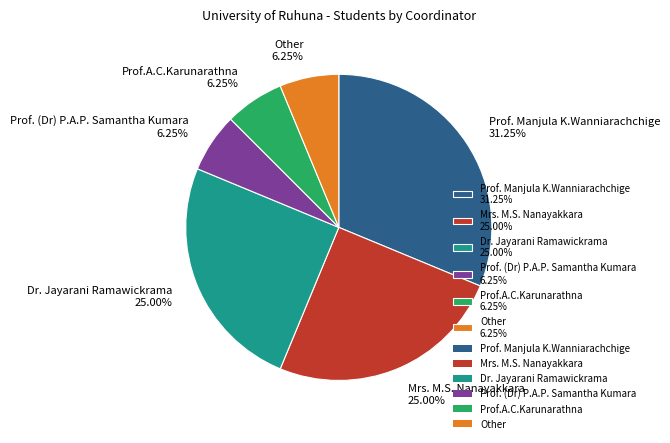

Which has a higher value, Other 6.25% or Mrs. M.S. Nanayakkara 25.00%?

Mrs. M.S. Nanayakkara 25.00%